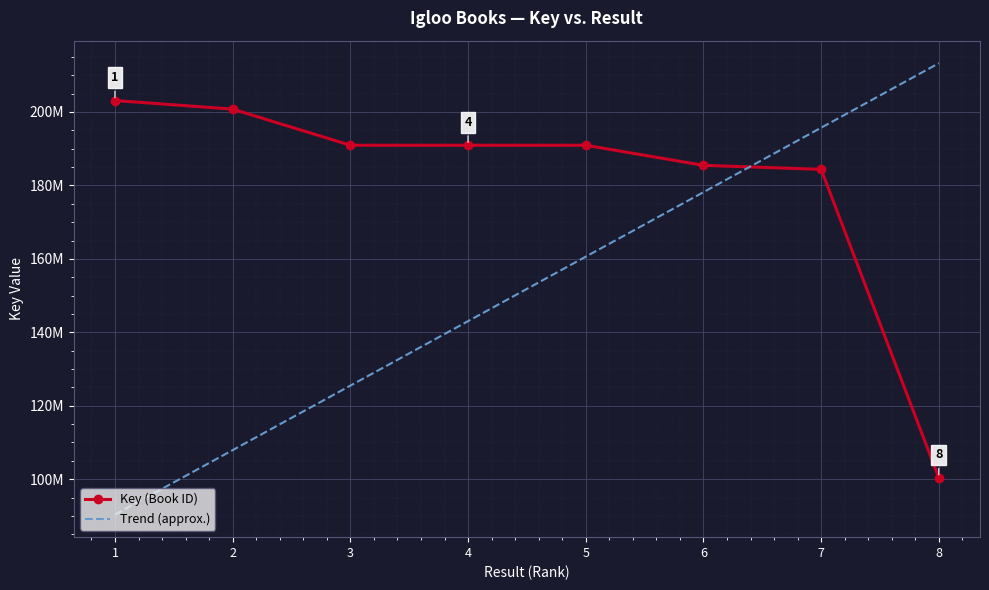

Reading right to left, extract all data points from this chart.

Key (Book ID): 8=100403730.0	7=184381153.0	6=185475070.0	5=190948317.0	4=190948417.0	3=190946859.0	2=200780615.0	1=203121602.0
Trend (approx.): 8=213277682.1	7=195718492.8	6=178159303.5	5=160600114.2	4=143040924.9	3=125481735.6	2=107922546.3	1=90363357.0